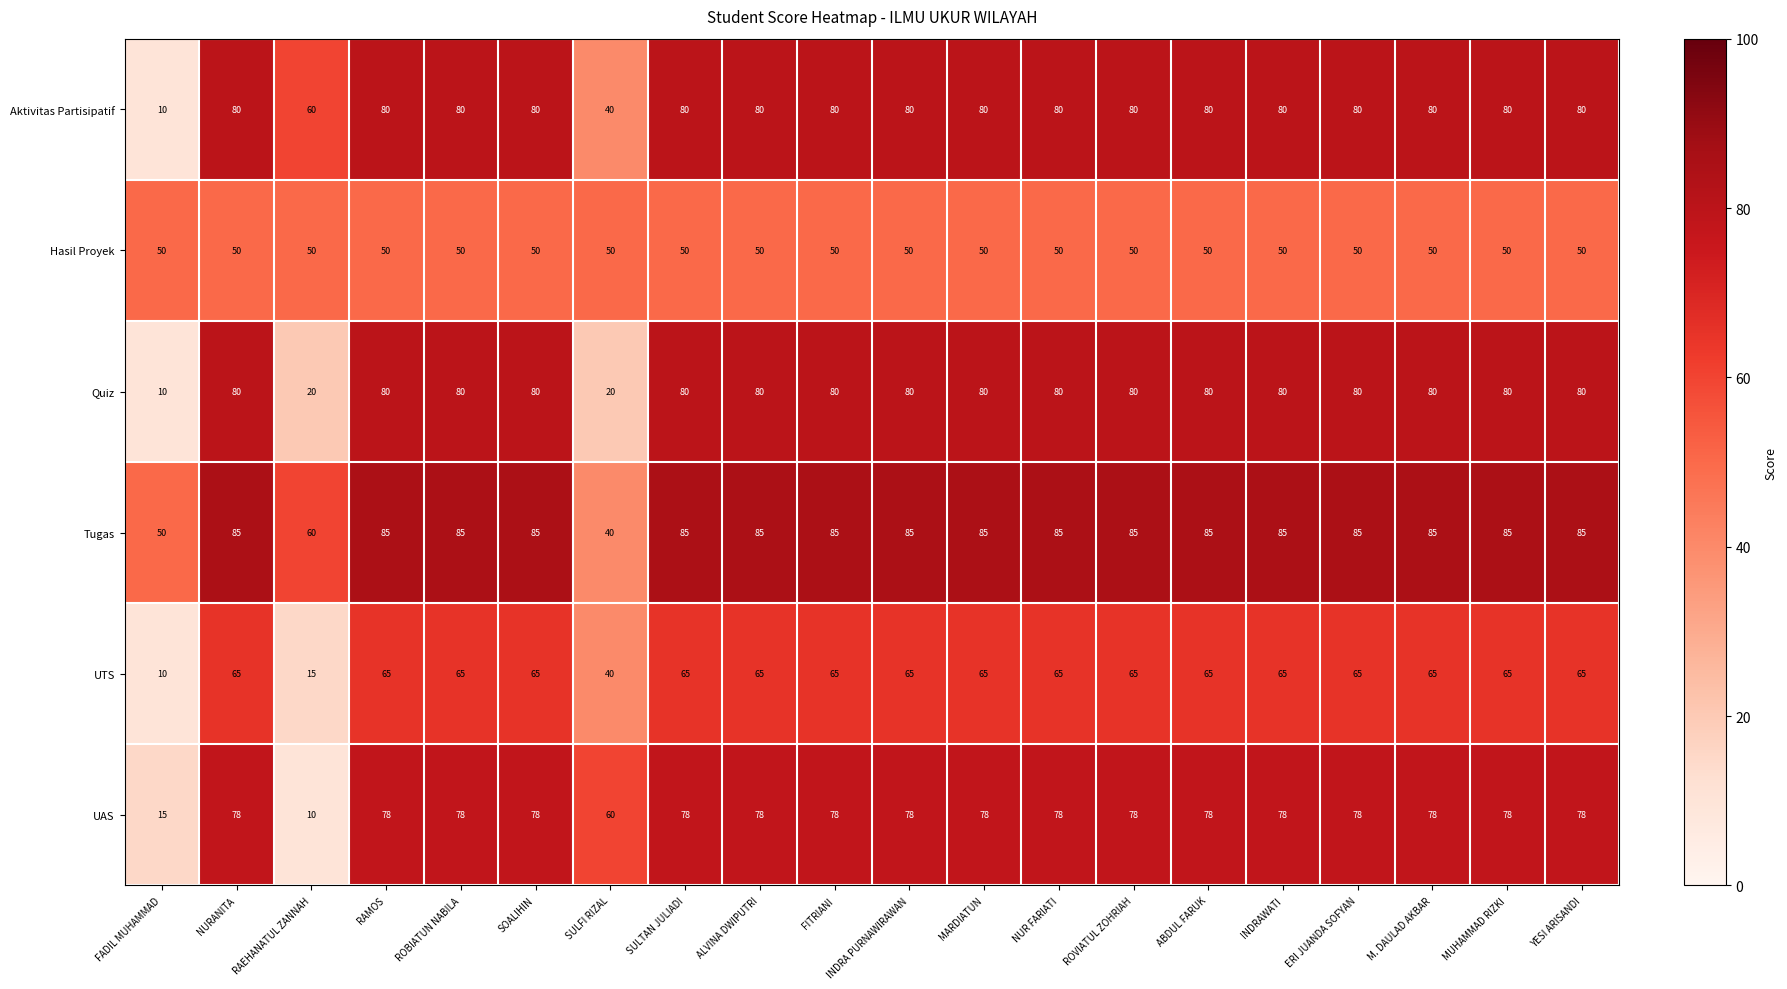

What is the lowest value of the Tugas series?

40